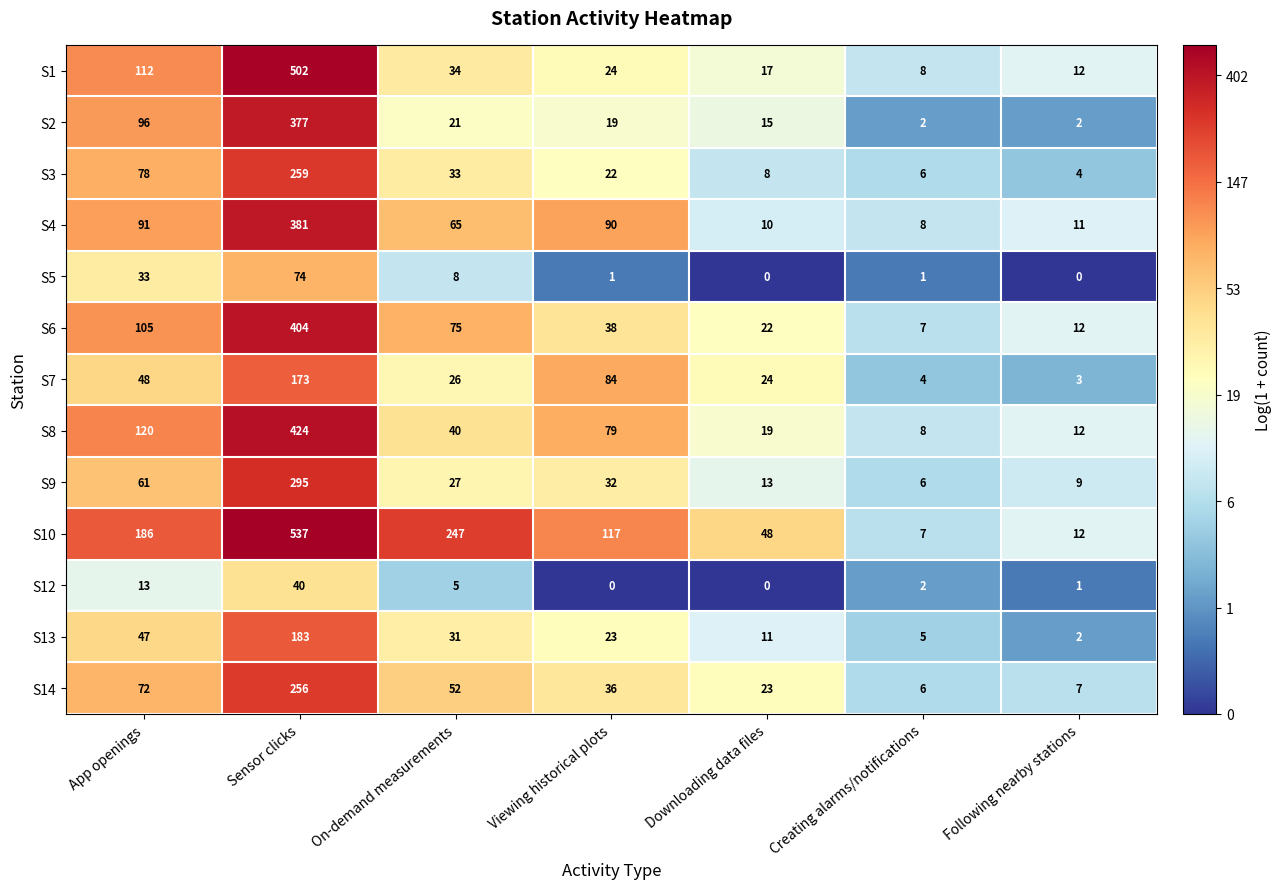

What is the average value of the S6 series?

95